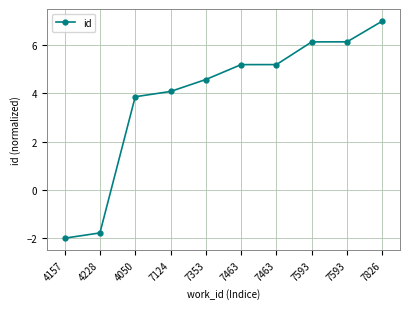

Reading right to left, list all the values displayed in this chart.

7826=7.0	7593=6.1	7593=6.1	7463=5.2	7463=5.2	7353=4.6	7124=4.1	4050=3.9	4228=-1.8	4157=-2.0